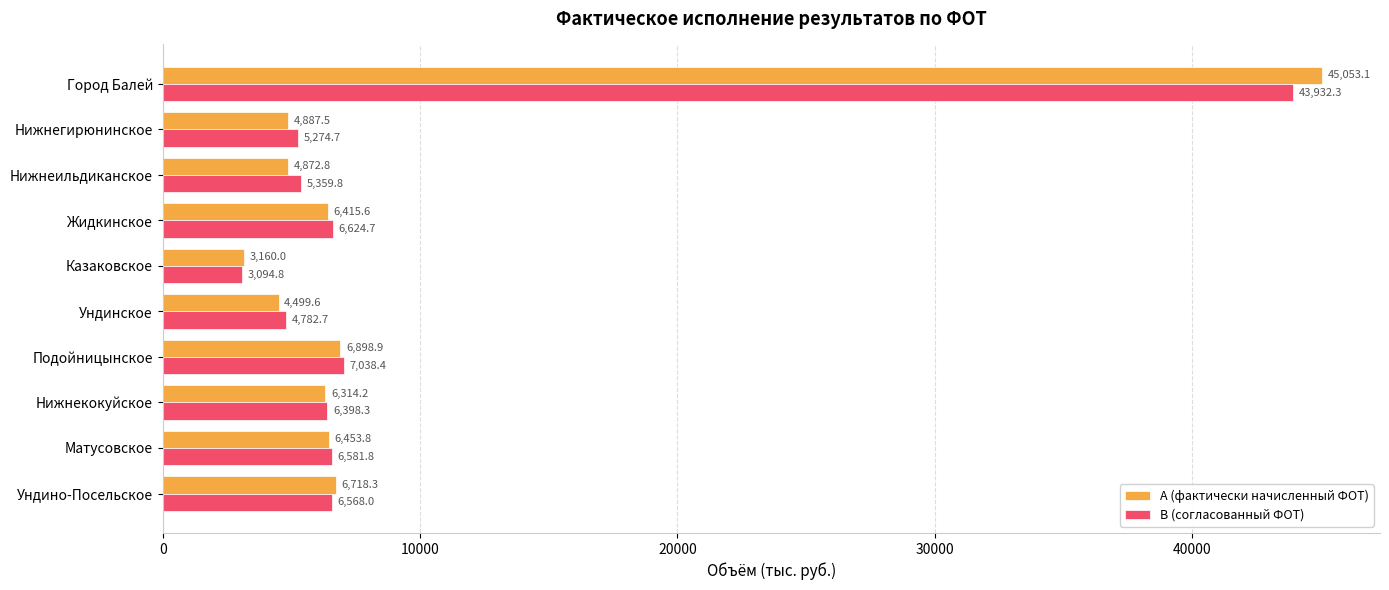

Which series changed the most between Казаковское and Нижнеильдиканское?

В (согласованный ФОТ)